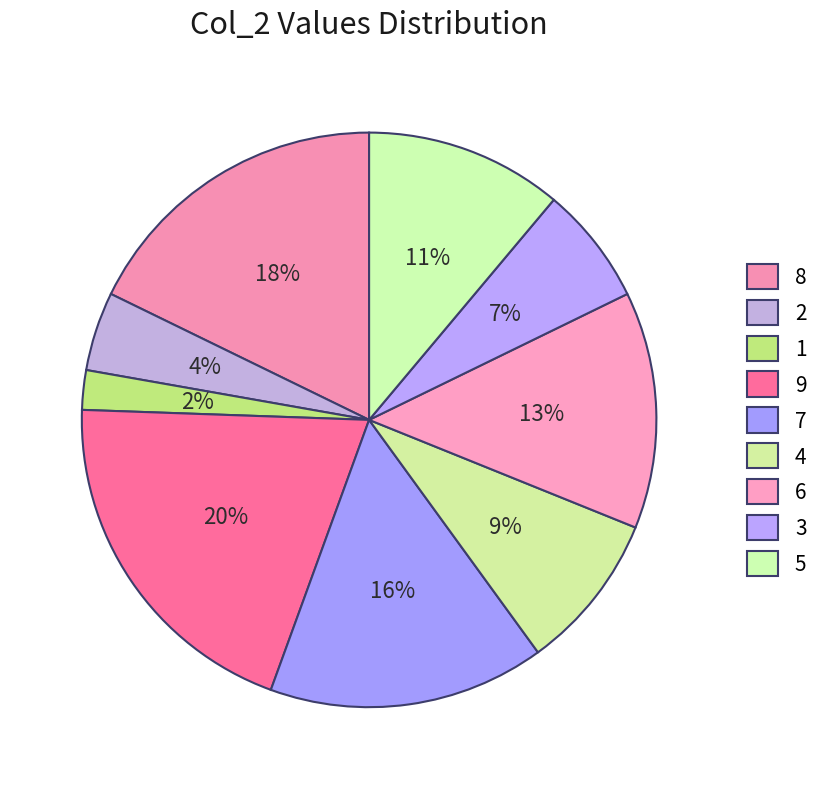

Rank the categories by value from highest to lowest.

9, 8, 7, 6, 5, 4, 3, 2, 1